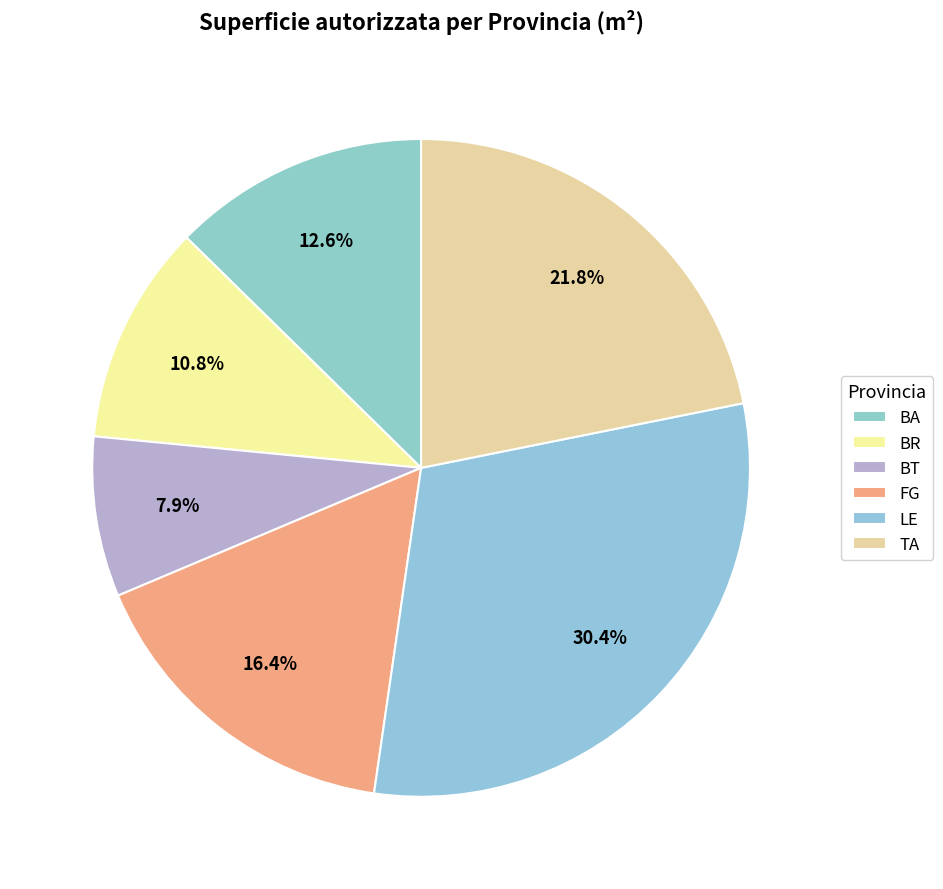

What is the smallest slice in the pie chart?

BT